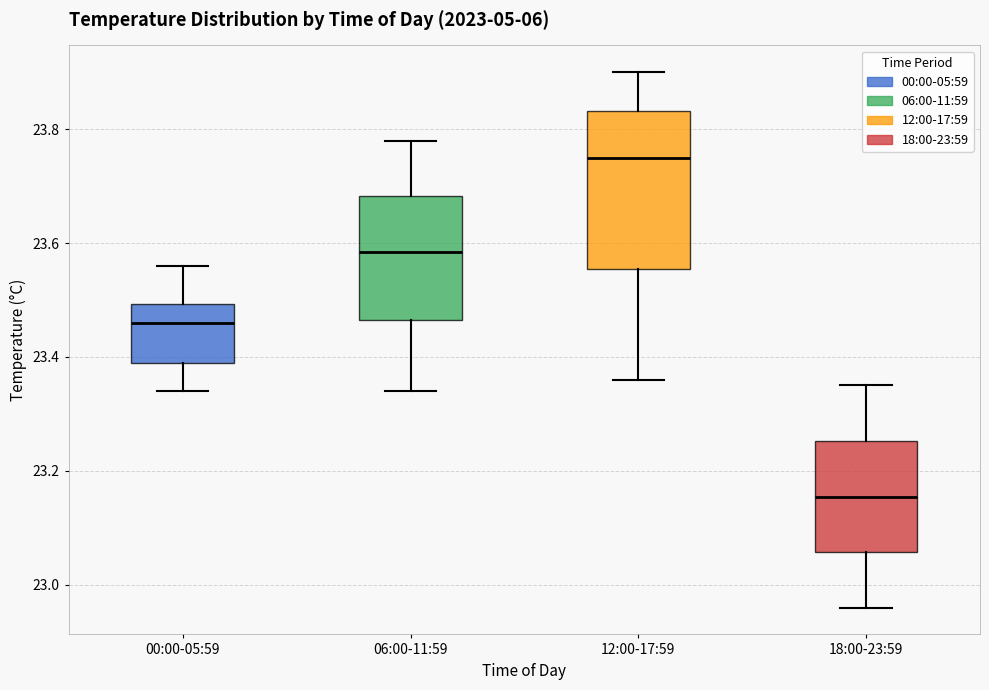

Where does the lower whisker of the box for 18:00-23:59 end on the y-axis? The values are not printed on the chart, so give them approximately, as read against the axis.

22.96